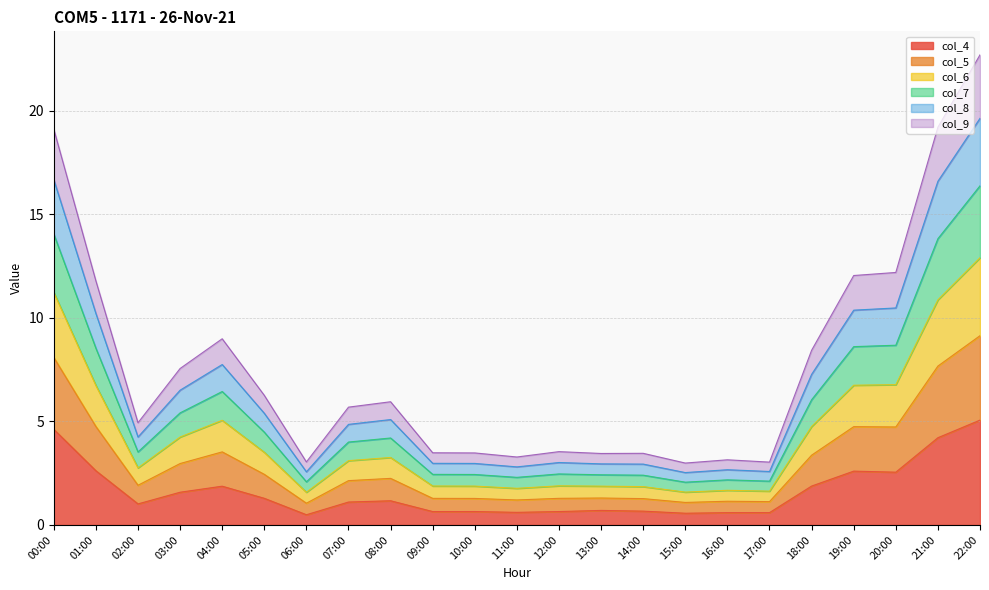

The value of col_5 at 05:00 is 1.4. True or false?

False